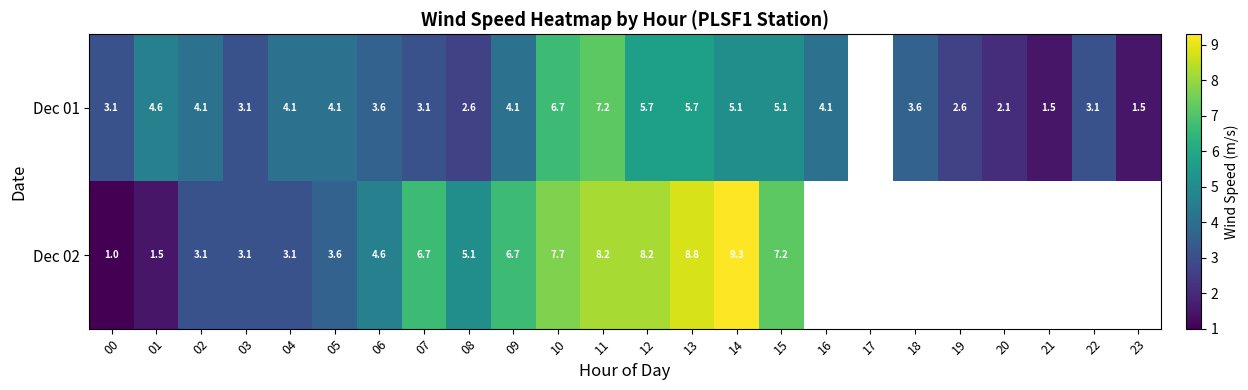

True or false: Dec 02 has a value of 1.0 at 00.

True